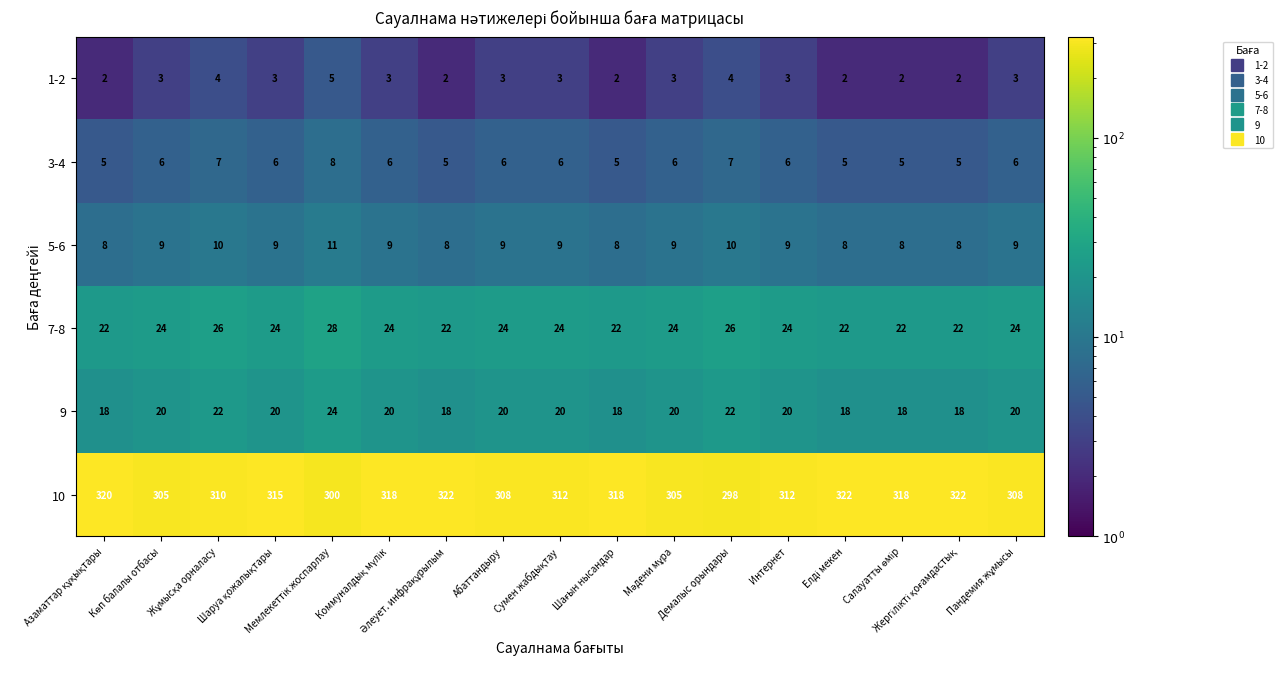

How many distinct data groups are displayed?

6